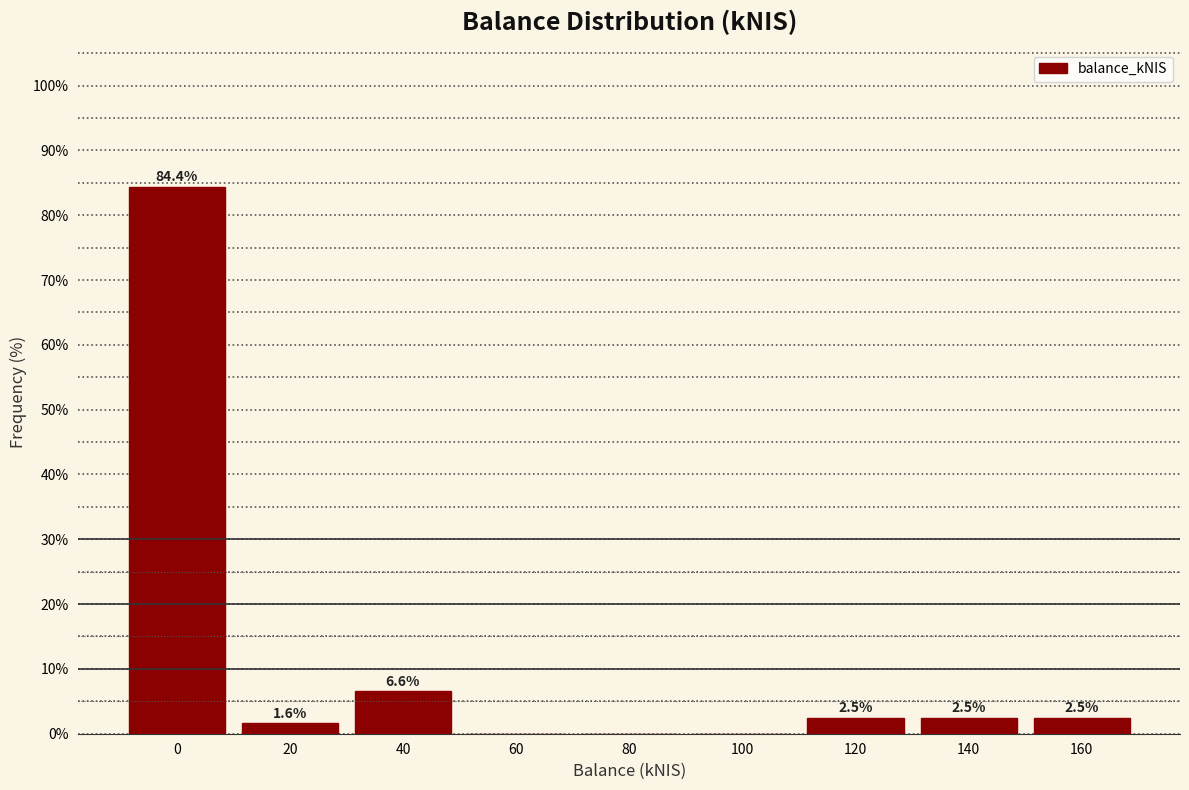

Reading left to right, extract all data points from this chart.

0=84.4	20=1.6	40=6.6	60=0.0	80=0.0	100=0.0	120=2.5	140=2.5	160=2.5